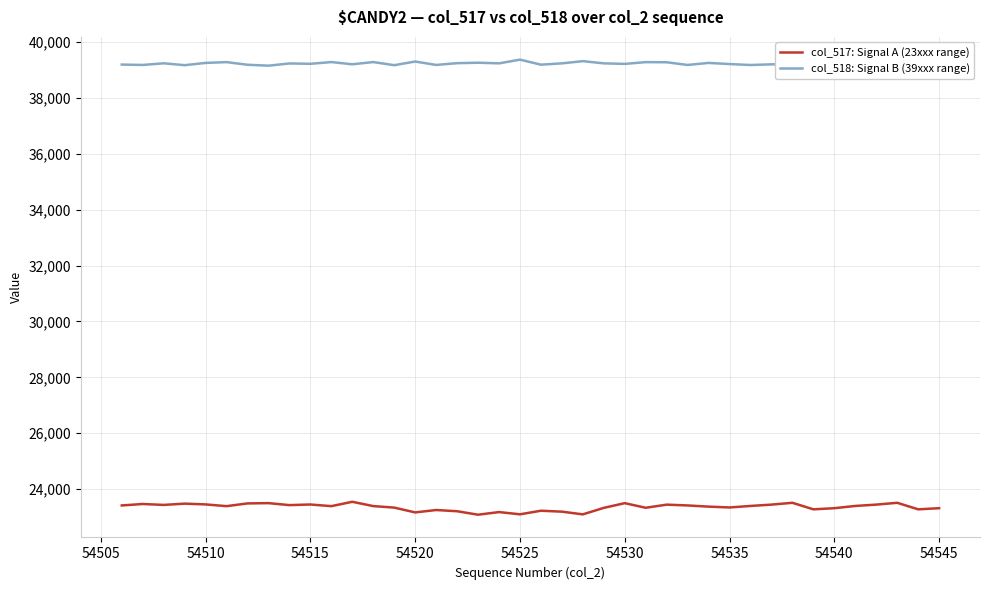

What are all the series names shown in the legend?

col_517: Signal A (23xxx range), col_518: Signal B (39xxx range)